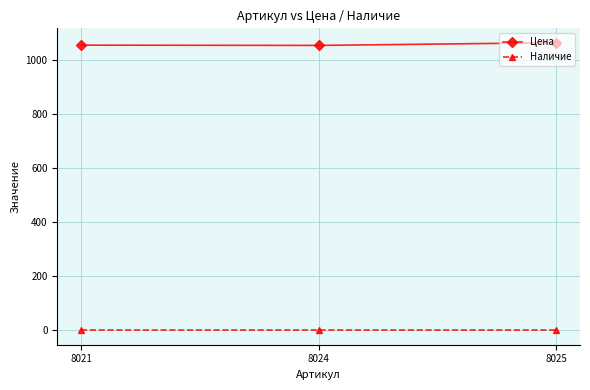

What is the value of the Цена point at the 3rd from the left?

1064